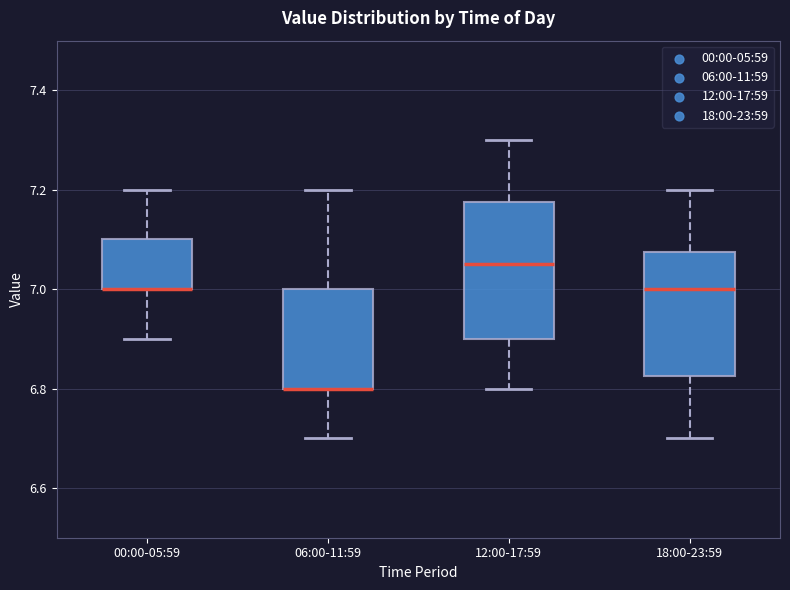

Where is the lower edge of the box for 00:00-05:59 on the y-axis? The values are not printed on the chart, so give them approximately, as read against the axis.

7.00